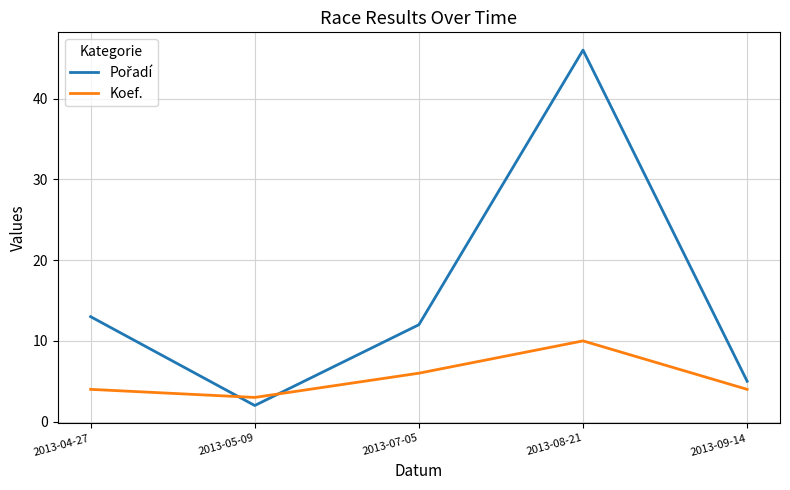

How many categories are shown in the chart?

5